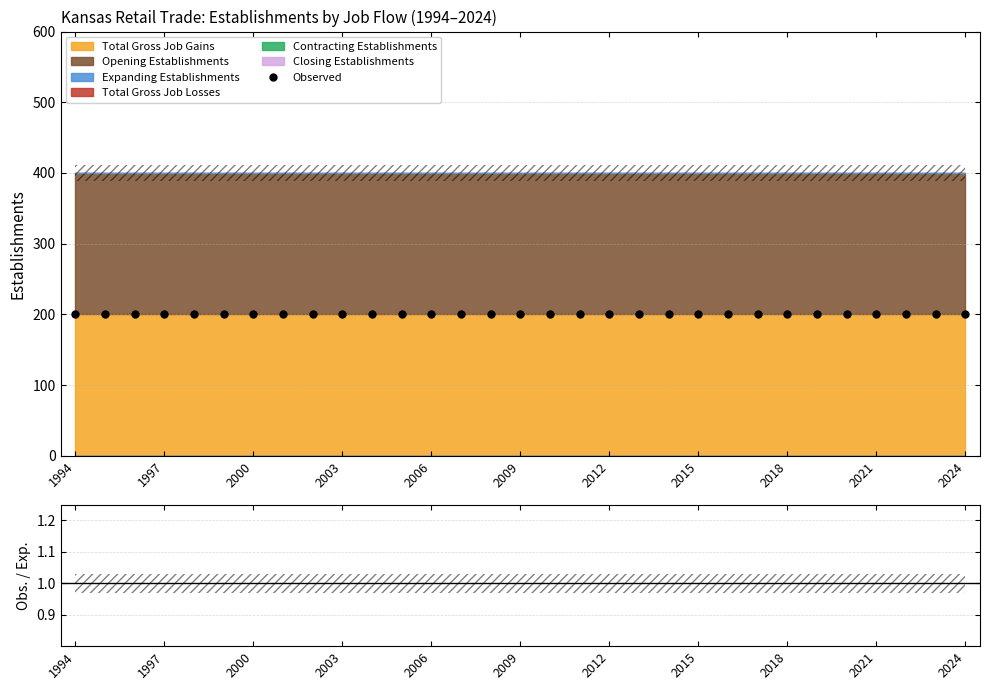

True or false: Total Gross Job Losses has a value of 0 at 2003.

True